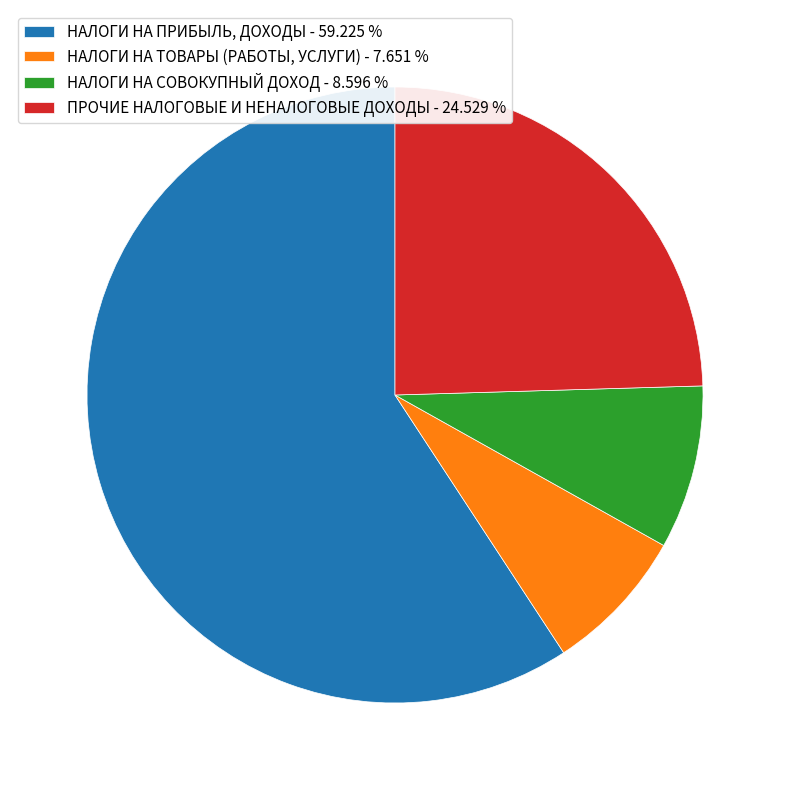

Combined, do НАЛОГИ НА ПРИБЫЛЬ, ДОХОДЫ - 59.225 % and НАЛОГИ НА ТОВАРЫ (РАБОТЫ, УСЛУГИ) - 7.651 % account for over 50%?

Yes